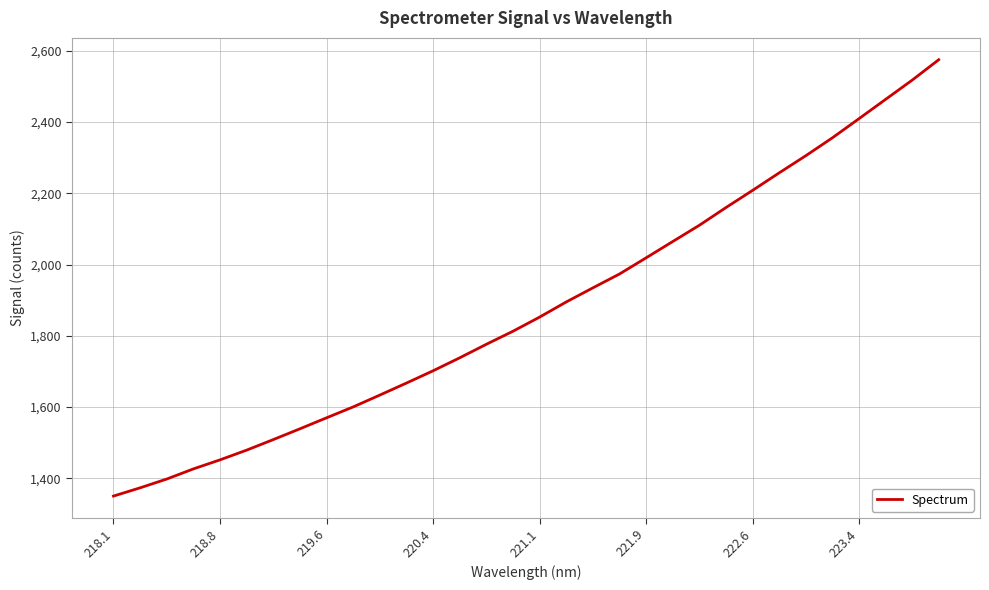

What is the maximum value shown in the chart?

2575.0